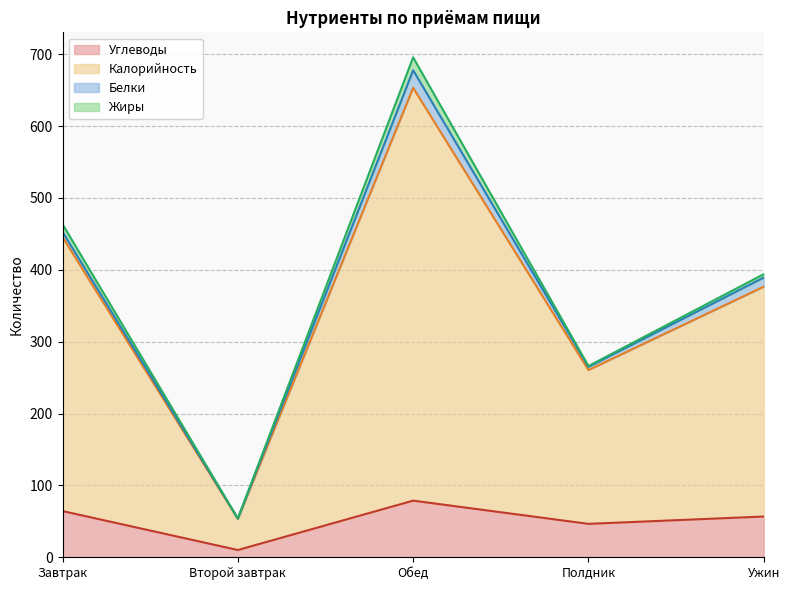

True or false: Углеводы and Калорийность intersect in this chart.

False